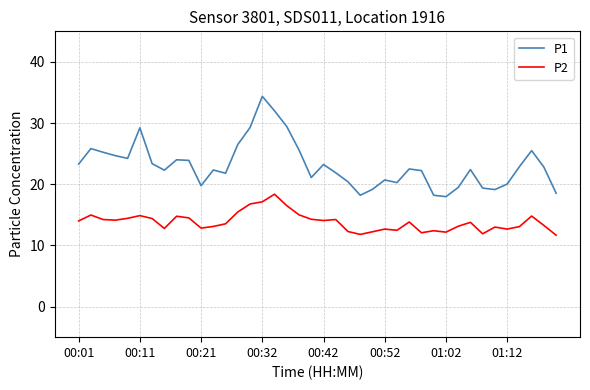

What is the sum of all P2 values?

553.5